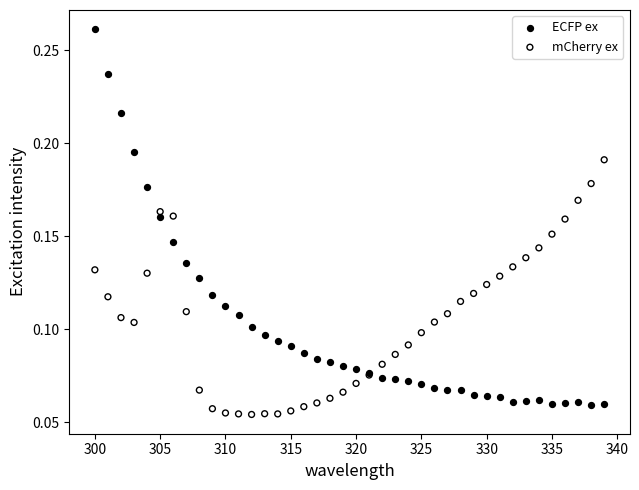

What is the X range (max minus min) for the scatter plot?

39.0